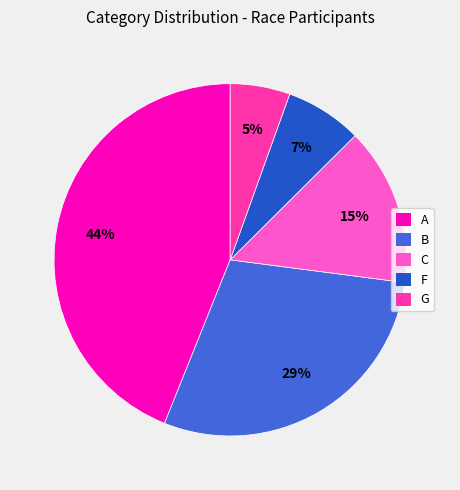

Combined, do C and B account for over 50%?

No